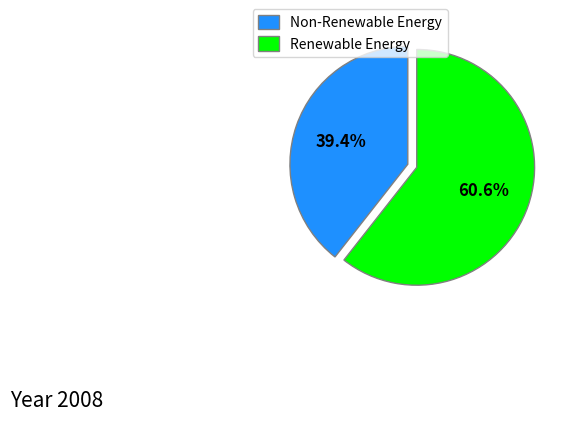

Which slice is the largest?

Renewable Energy